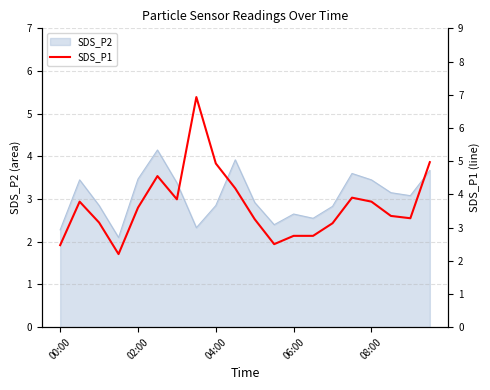

The chart shows a value of 3.3 at 18. True or false?

True